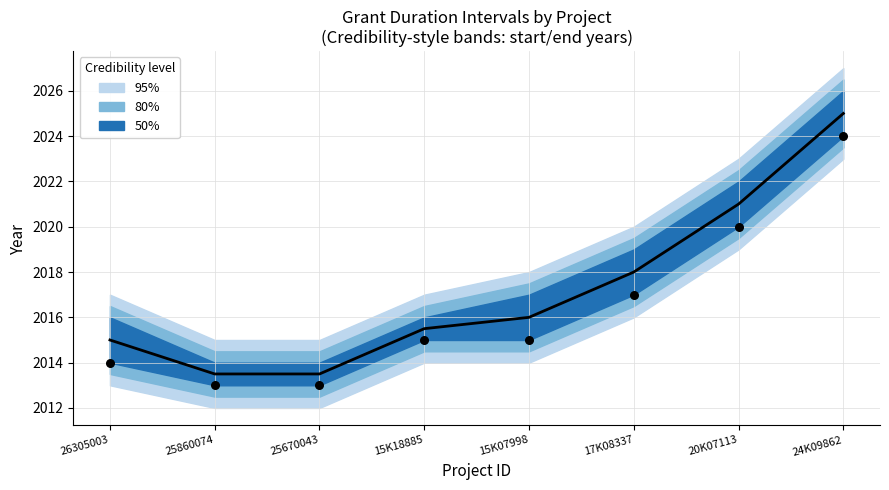

Which series has the largest Y range (max minus min)?

median